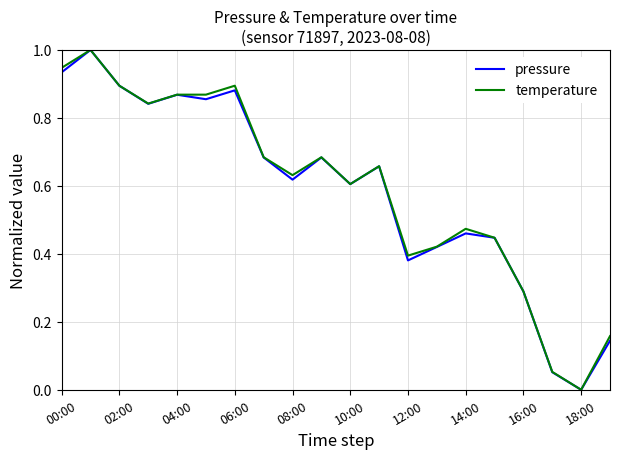

What is the maximum value for temperature?

1.0